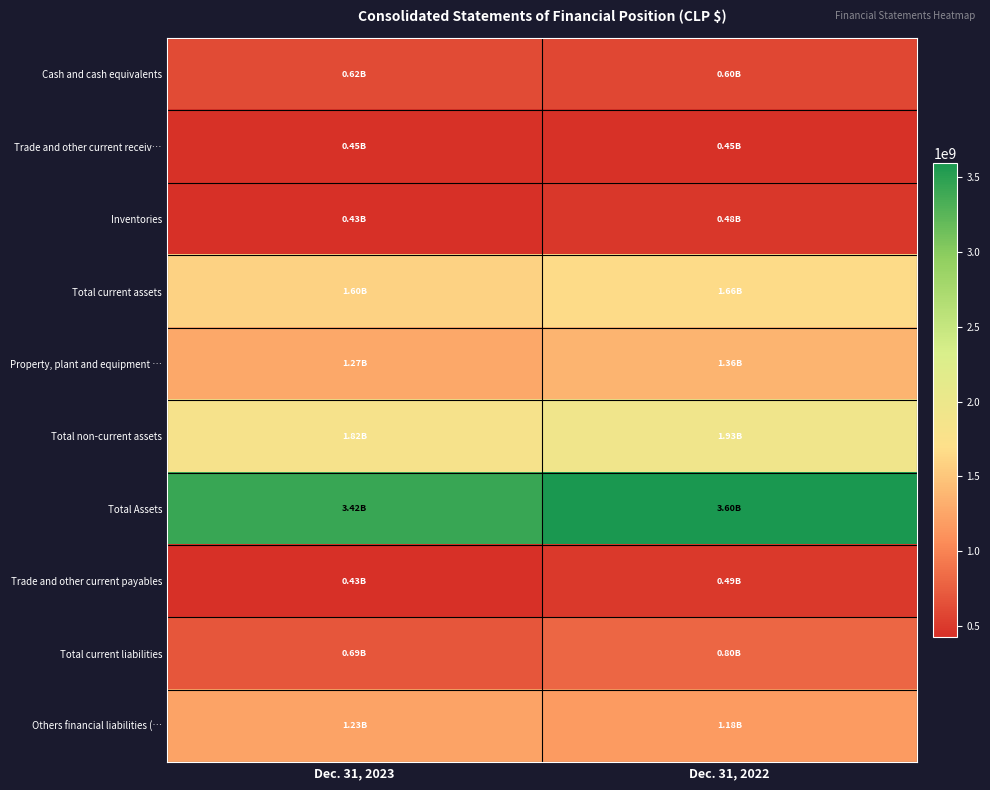

At Dec. 31, 2022, list the series in order from largest to smallest.

Total Assets, Total non-current assets, Total current assets, Property, plant and equipment …, Others financial liabilities (…, Total current liabilities, Cash and cash equivalents, Trade and other current payables, Inventories, Trade and other current receiv…